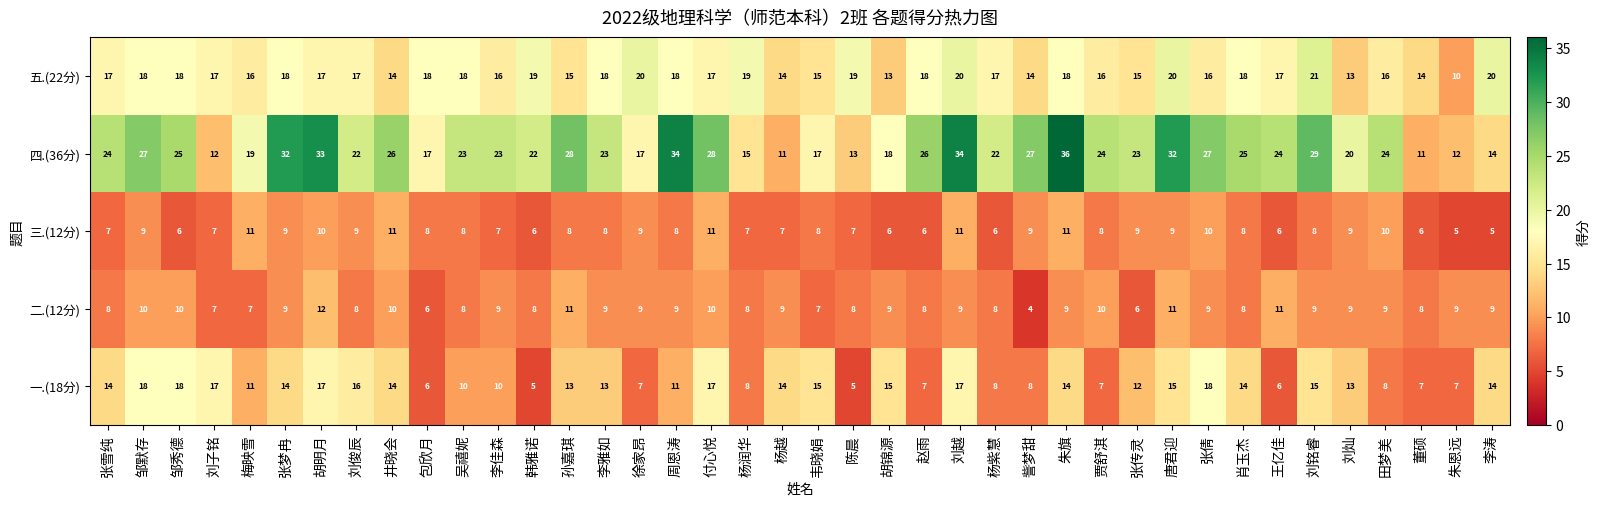

Count the number of categories in the chart.

40